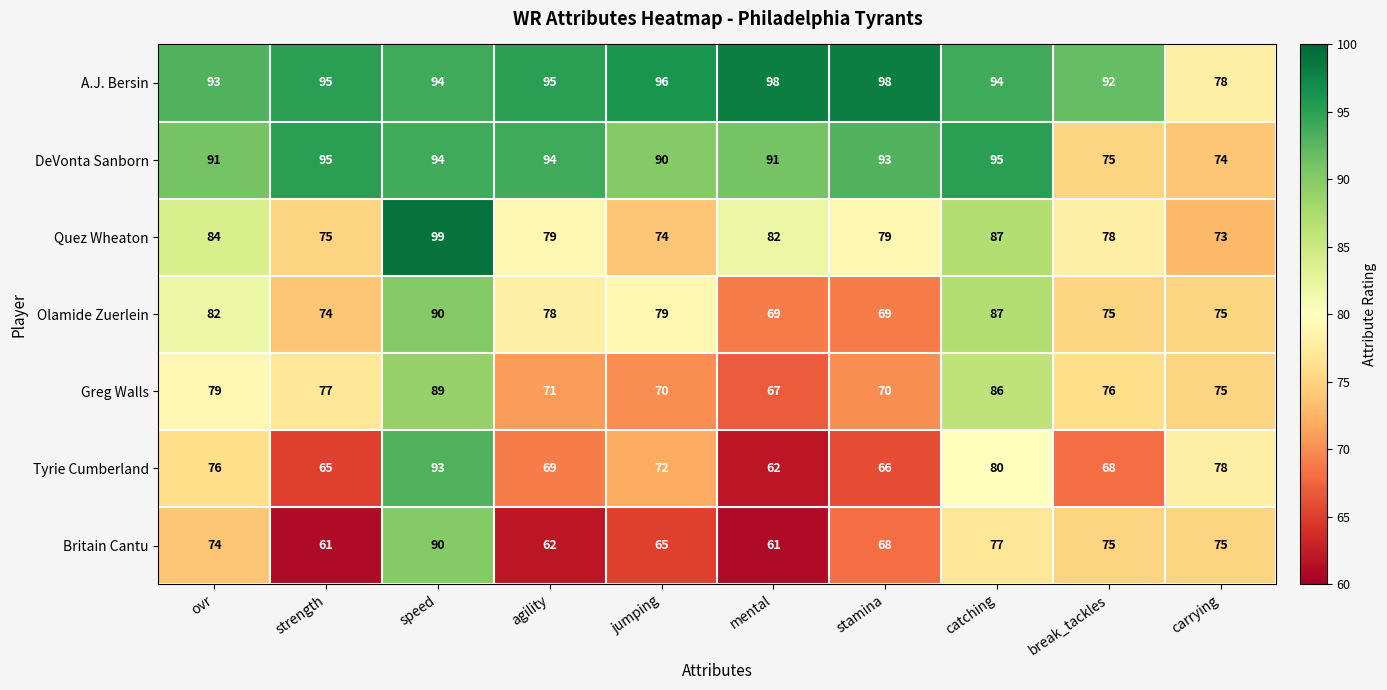

What is the smallest value displayed?

61